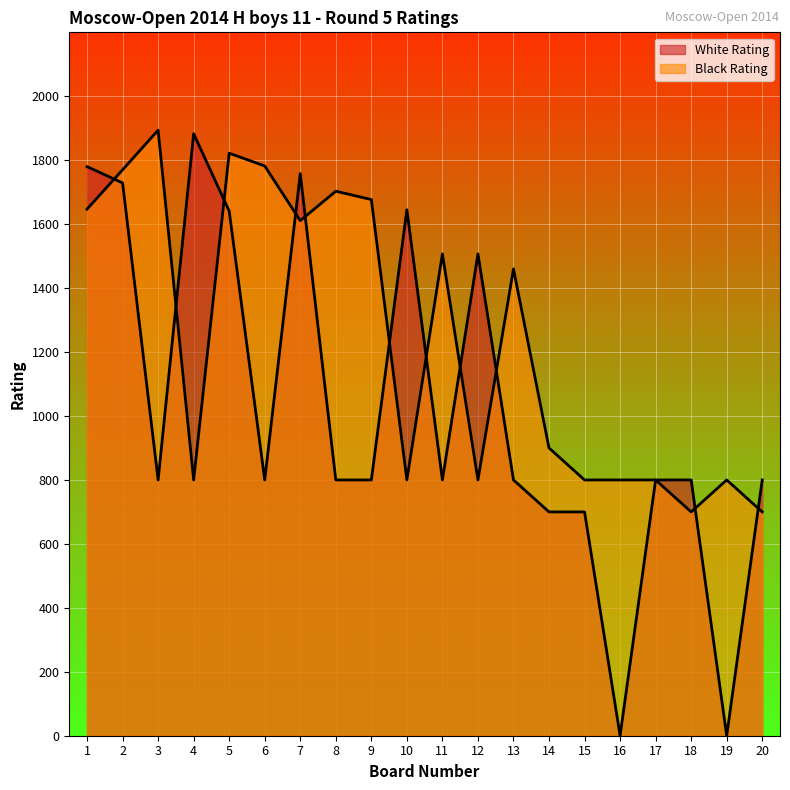

True or false: Black Rating has a value of 1114 at 3.

False